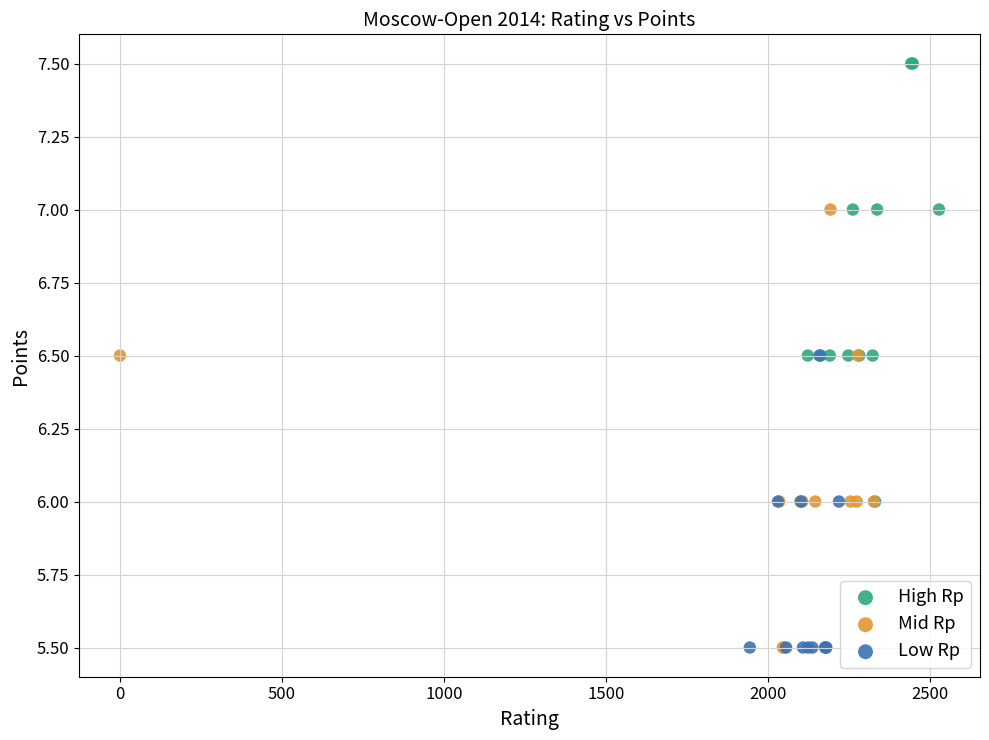

Which series contains the highest Y value?

High Rp